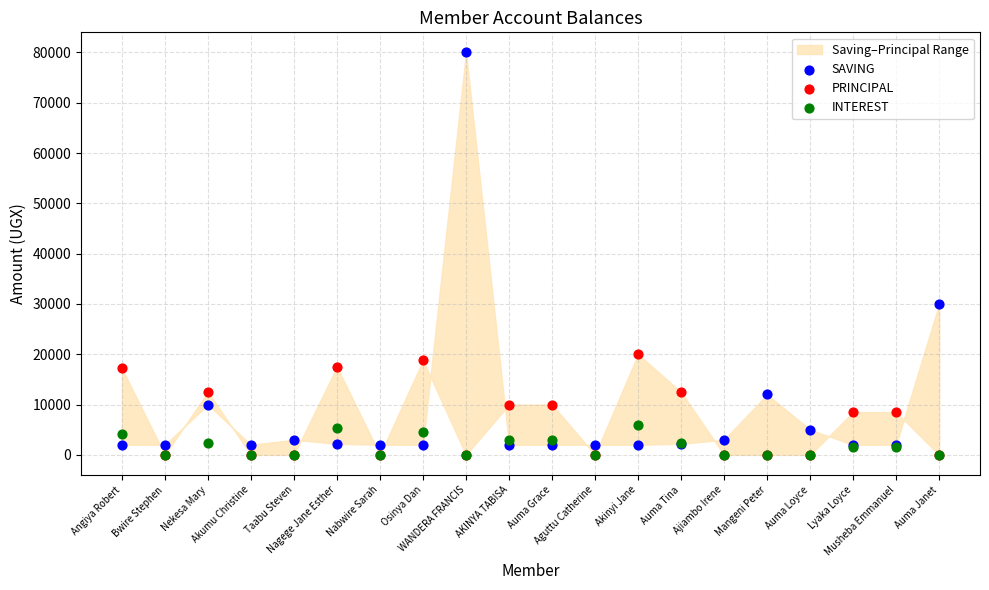

Which series reaches the maximum Y coordinate?

SAVING